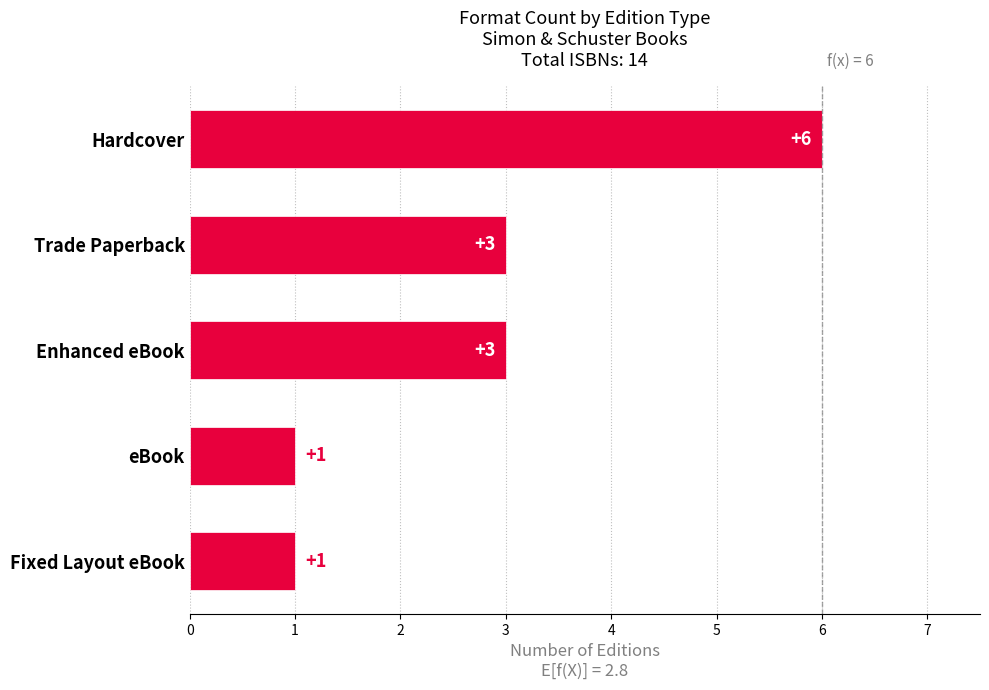

Which has a higher value, Fixed Layout eBook or Trade Paperback?

Trade Paperback